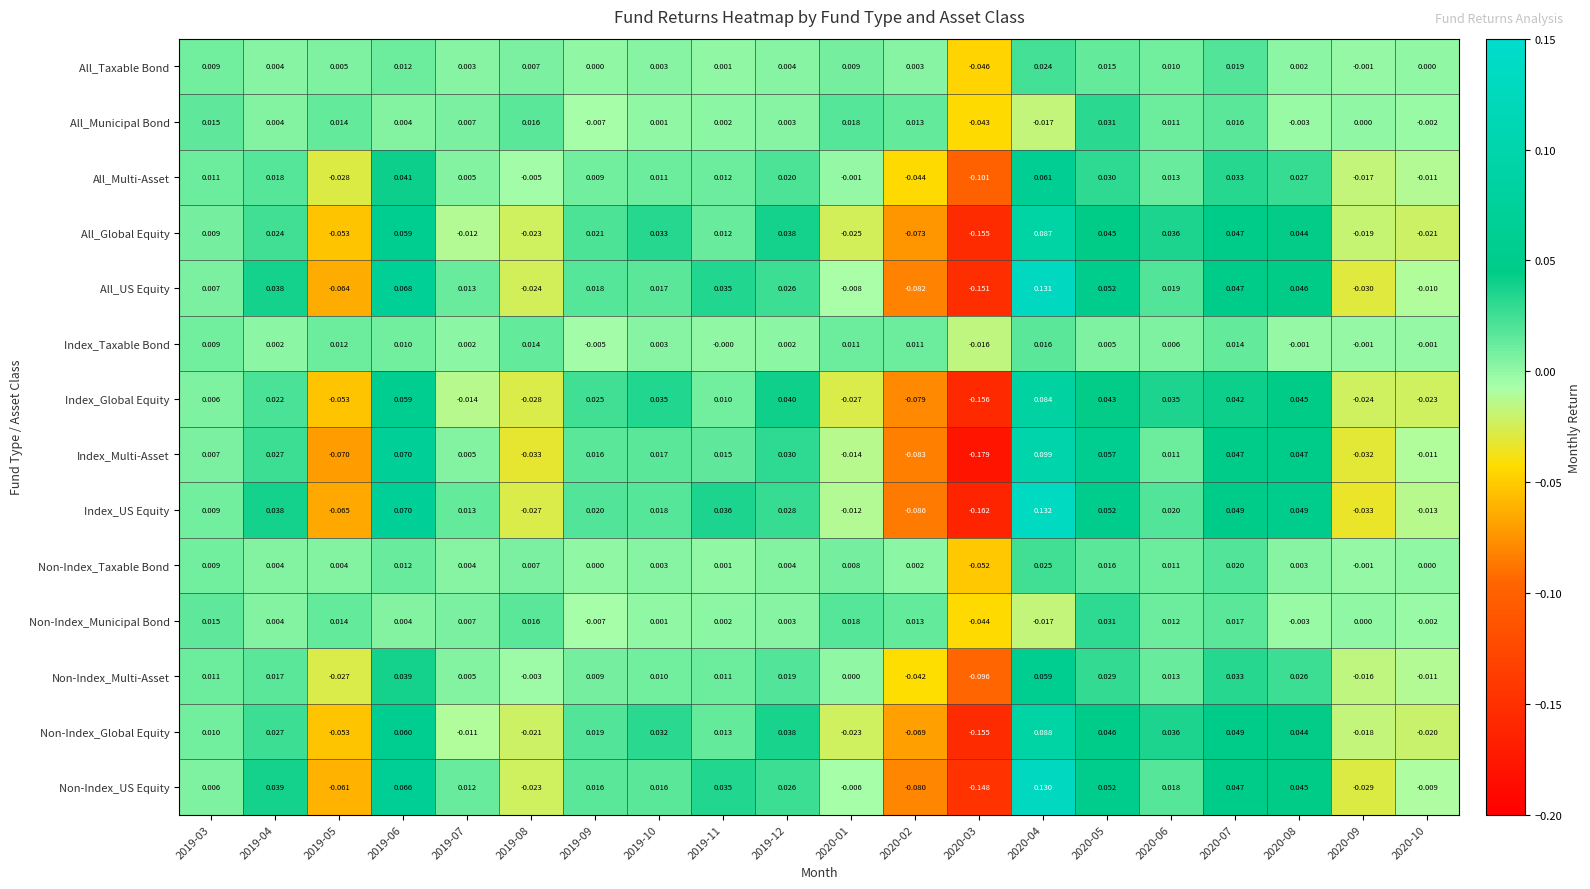

Count the number of categories in the chart.

20